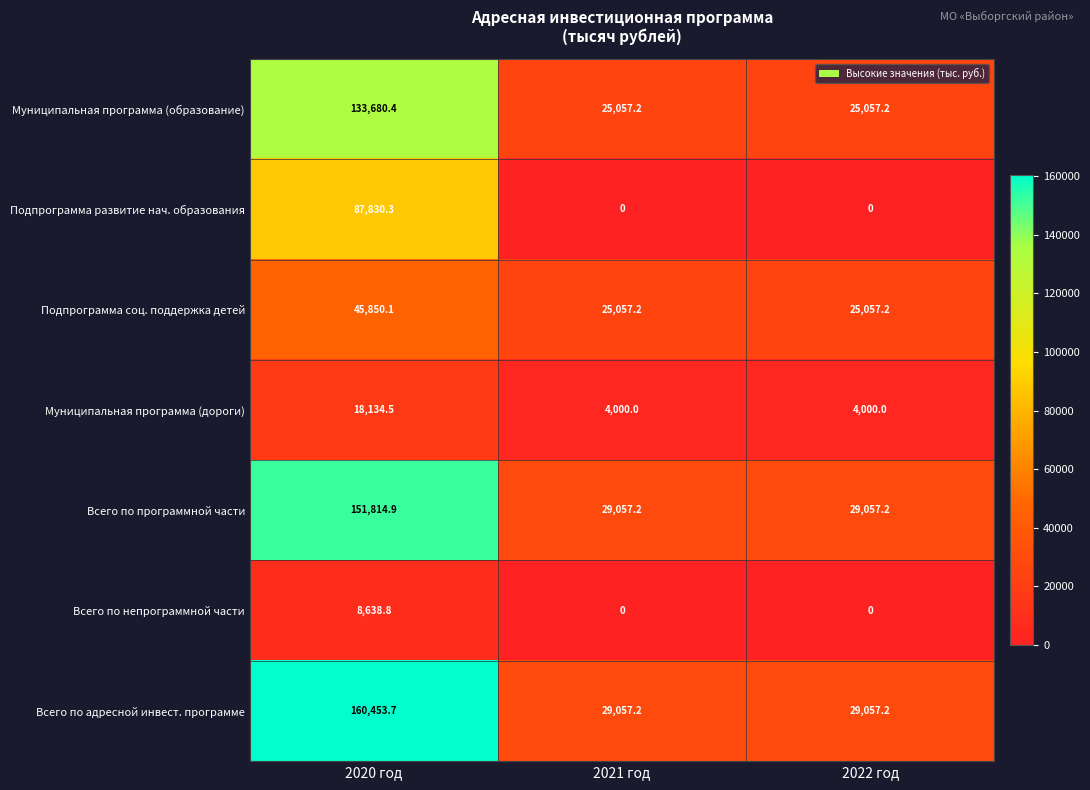

What is the average value of the Муниципальная программа (дороги) series?

8711.5